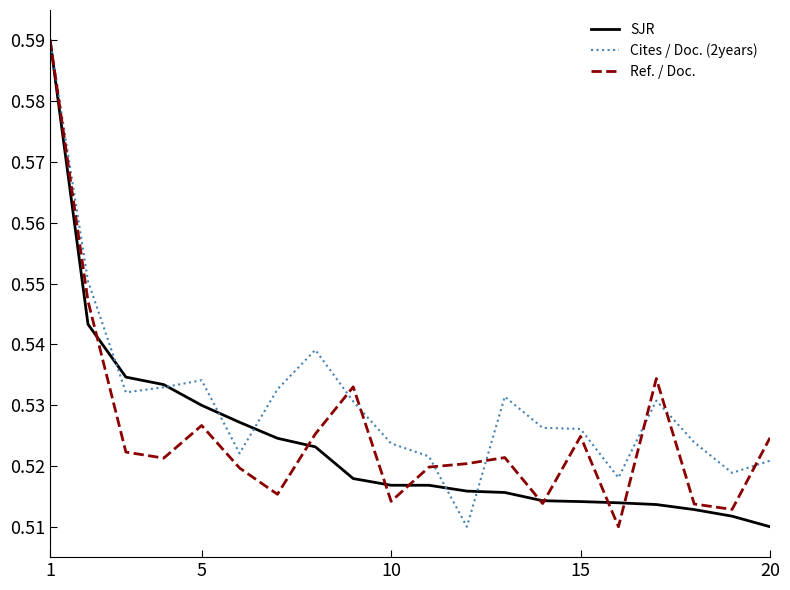

Does the chart have visible grid lines?

No